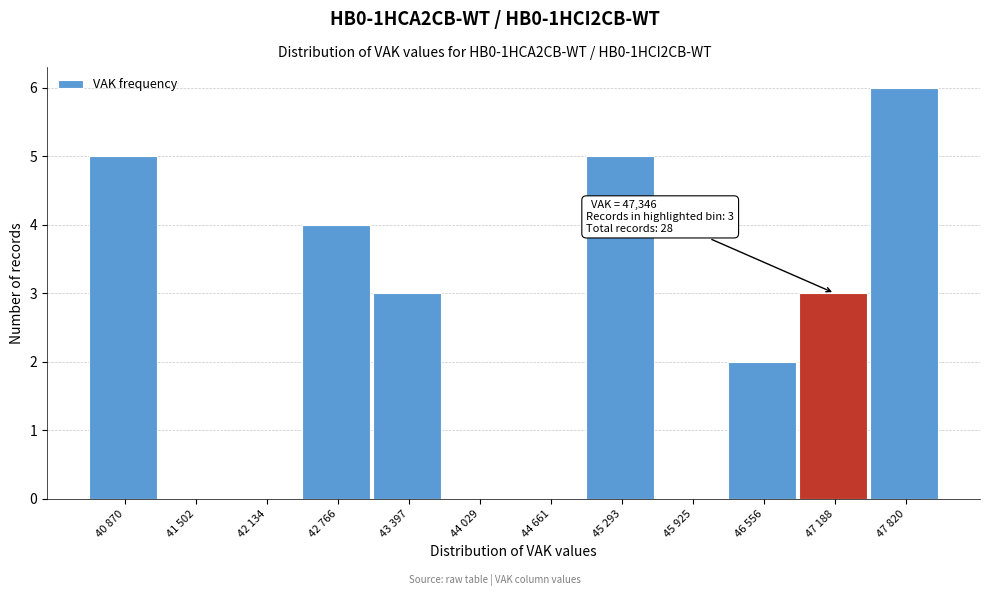

Reading left to right, list all the values displayed in this chart.

40 870=5	41 502=0	42 134=0	42 766=4	43 397=3	44 029=0	44 661=0	45 293=5	45 925=0	46 556=2	47 188=3	47 820=6